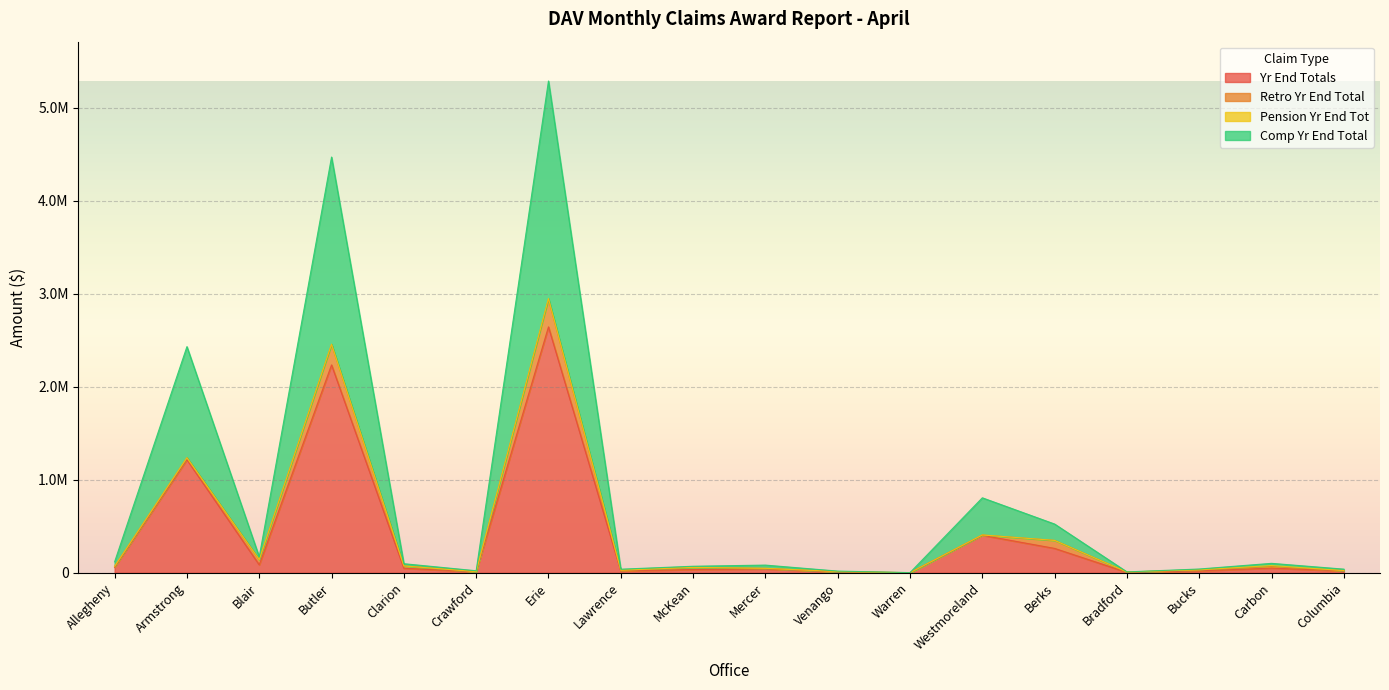

Is the value of Comp Yr End Total at Crawford greater than the value of Yr End Totals at Carbon?

No